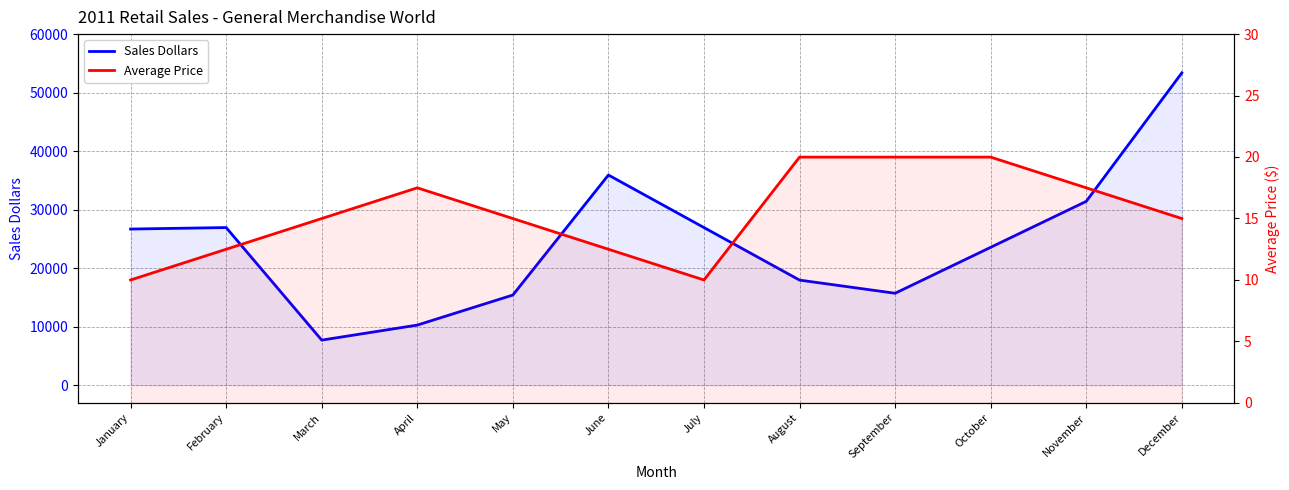

Which label corresponds to the smallest value in the chart?

January